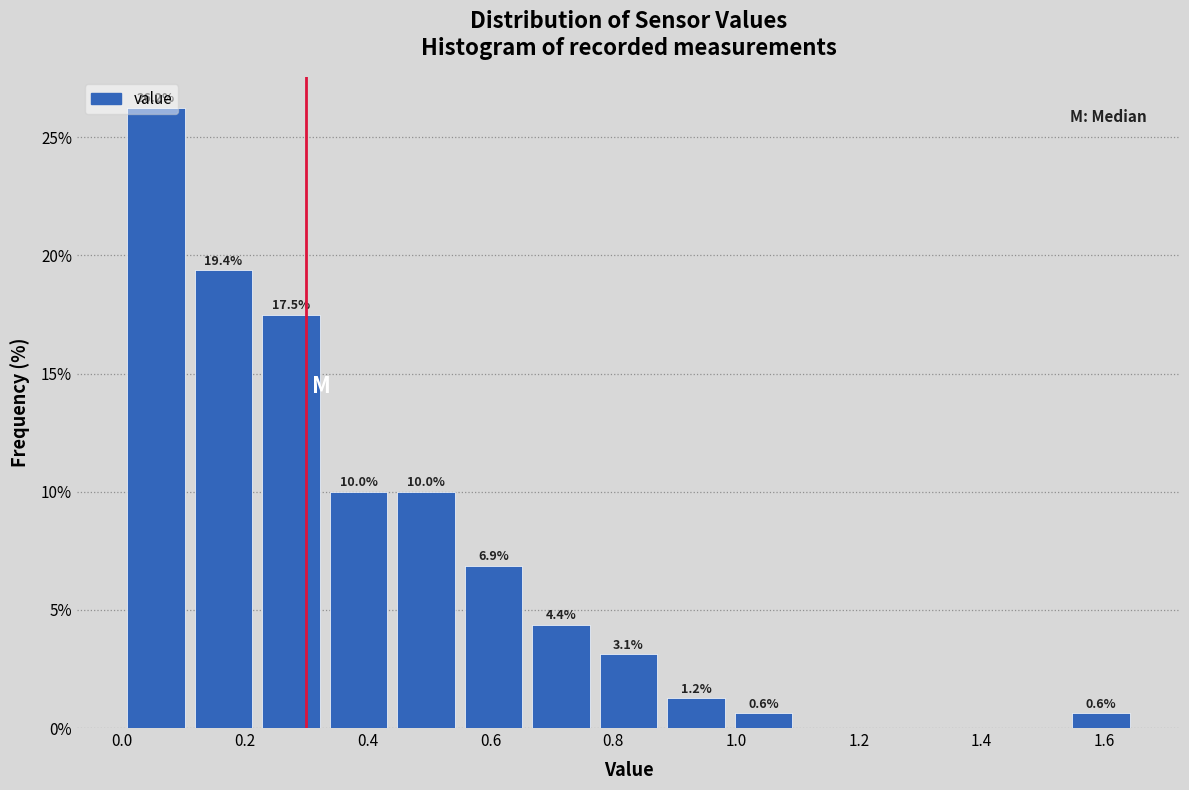

Which range on the x-axis has the tallest bar?

0.00 to 0.11